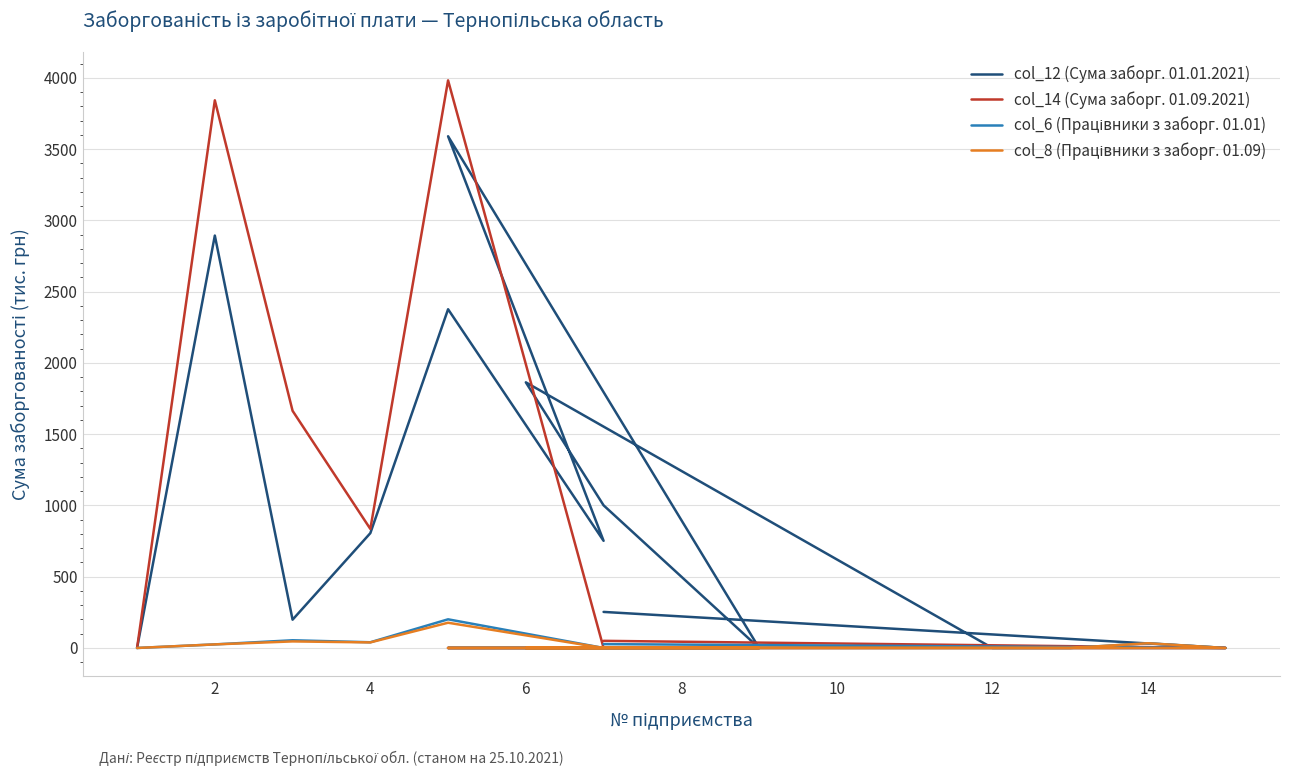

Count the number of categories in the chart.

15